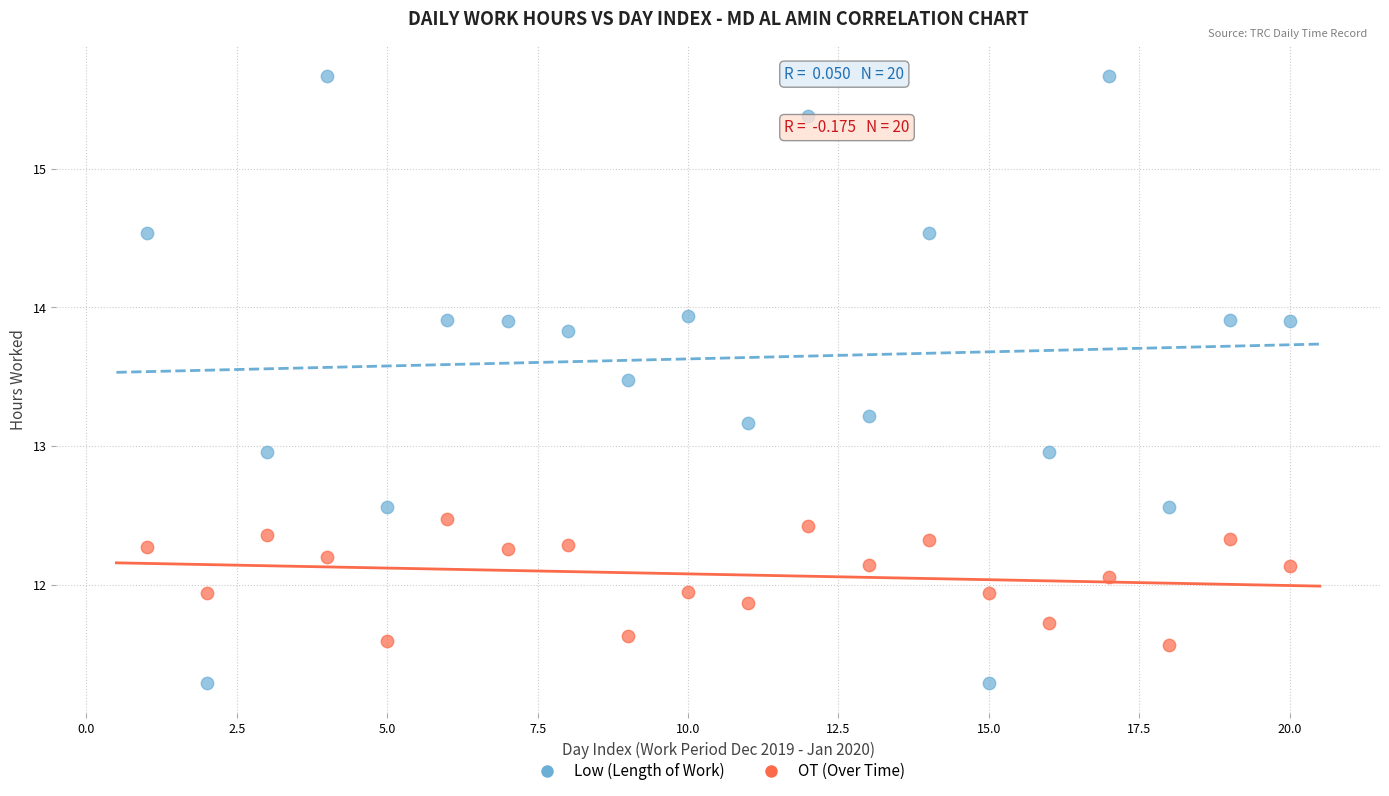

Across all data points, what is the range of X values (max minus min)?

19.0